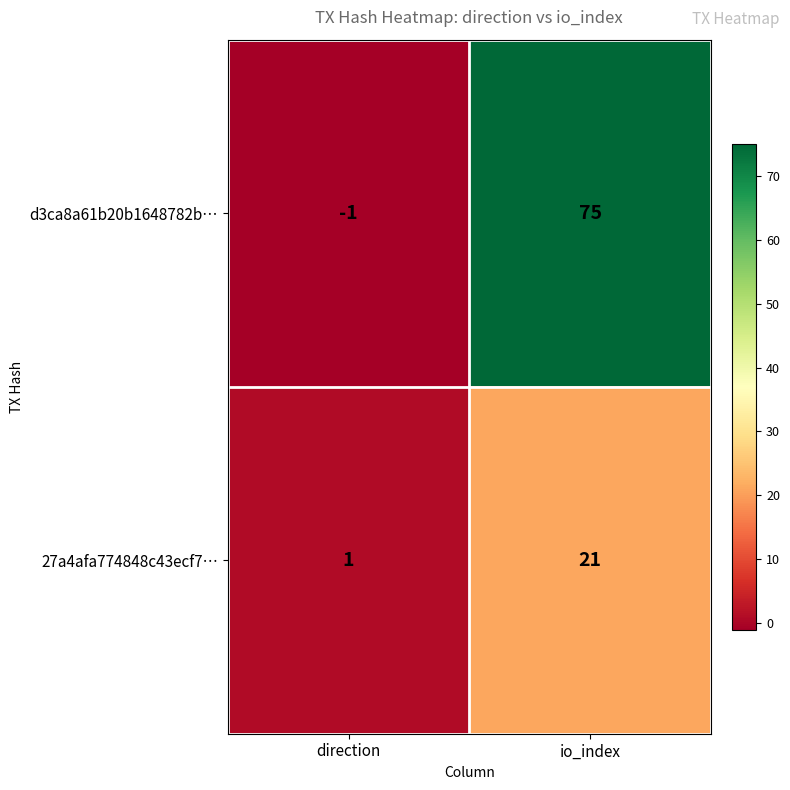

What is the minimum value shown in the chart?

-1